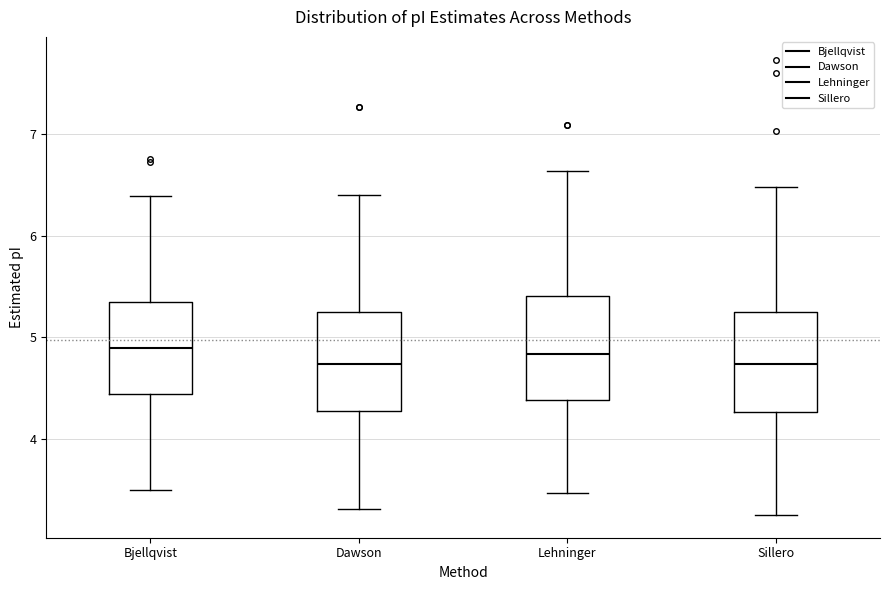

Reading left to right, read every box against the y-axis: the position of its median line, the range the box covers, and the ends of its whiskers. The values are not printed on the chart, so give them approximately, as read against the axis.

Bjellqvist: median 4.9, box 4.4 to 5.3, whiskers 3.5 to 6.4
Dawson: median 4.7, box 4.3 to 5.2, whiskers 3.3 to 6.4
Lehninger: median 4.8, box 4.4 to 5.4, whiskers 3.5 to 6.6
Sillero: median 4.7, box 4.3 to 5.2, whiskers 3.2 to 6.5